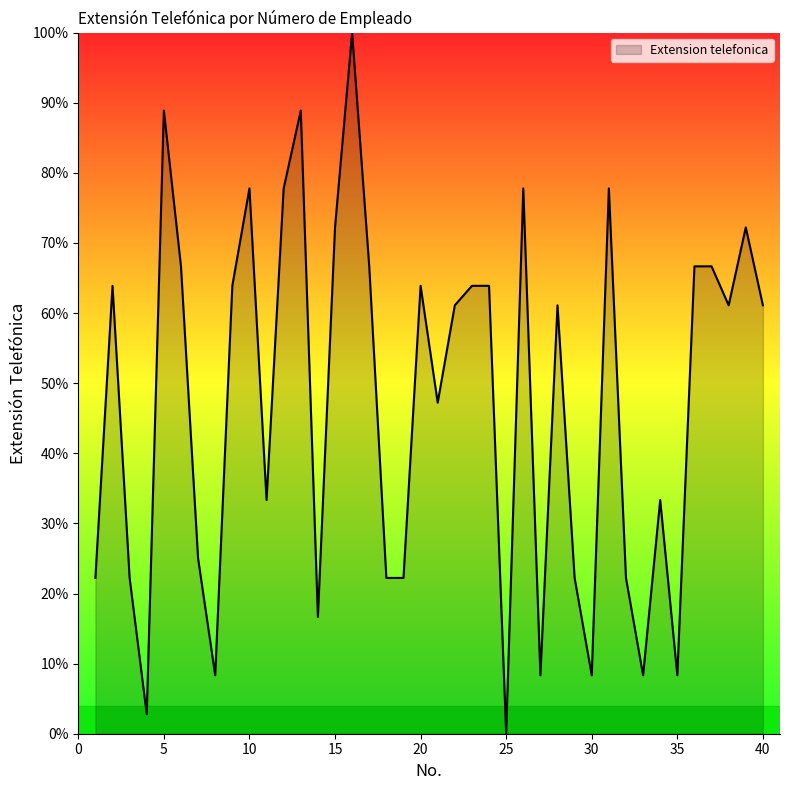

Does the chart have visible grid lines?

No